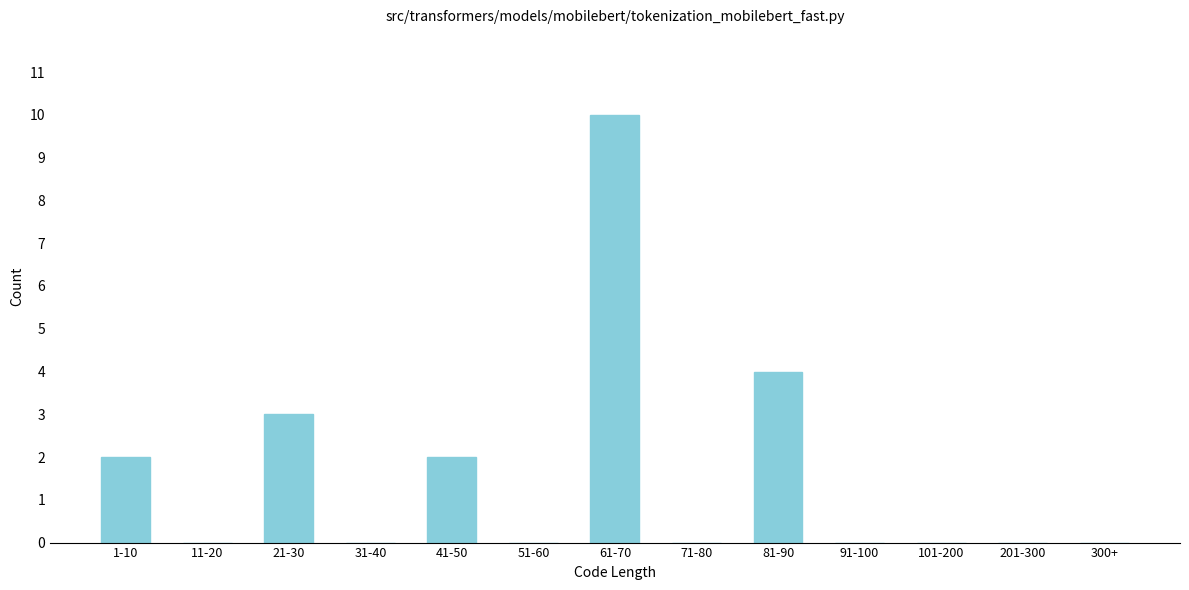

Reading left to right, extract all data points from this chart.

1-10=2	11-20=0	21-30=3	31-40=0	41-50=2	51-60=0	61-70=10	71-80=0	81-90=4	91-100=0	101-200=0	201-300=0	300+=0